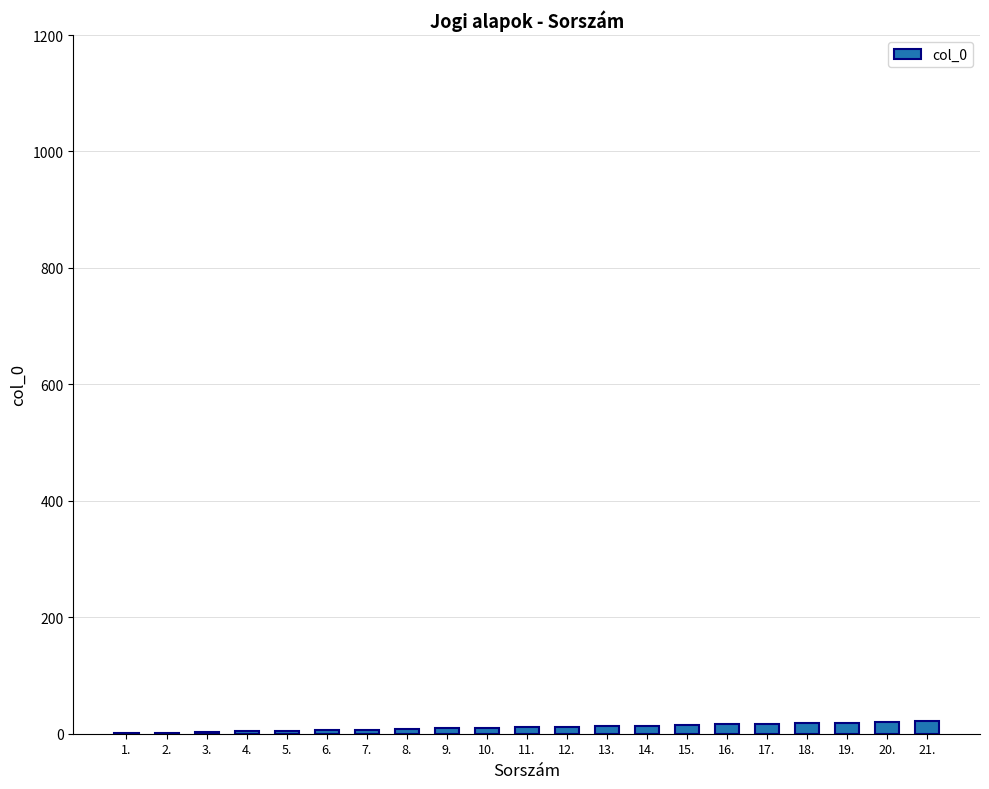

Reading right to left, list all the values displayed in this chart.

21.=21	20.=20	19.=19	18.=18	17.=17	16.=16	15.=15	14.=14	13.=13	12.=12	11.=11	10.=10	9.=9	8.=8	7.=7	6.=6	5.=5	4.=4	3.=3	2.=2	1.=1